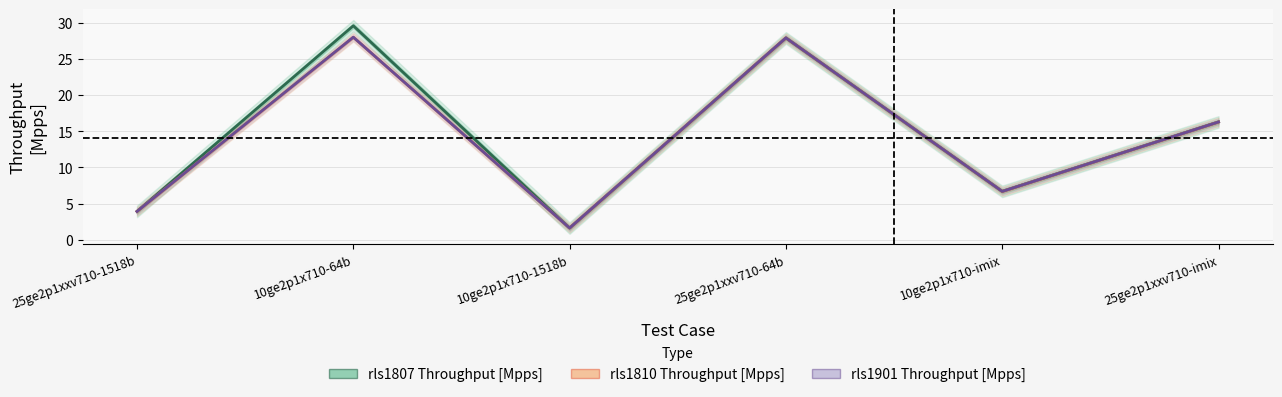

Reading left to right, what are all the values shown in this chart?

rls1807 Throughput [Mpps]: 3.9	29.6	1.6	27.9	6.7	16.3
rls1810 Throughput [Mpps]: 3.9	28.0	1.6	27.9	6.7	16.3
rls1901 Throughput [Mpps]: 3.9	28.0	1.6	27.9	6.7	16.3